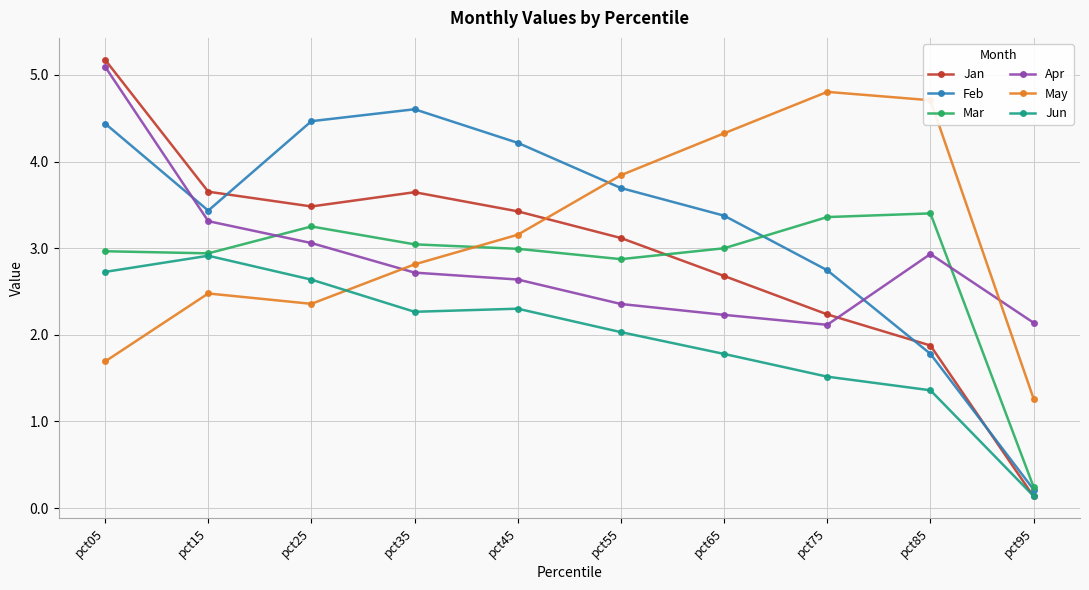

What is the value of the Feb point at the 5th from the left?

4.2